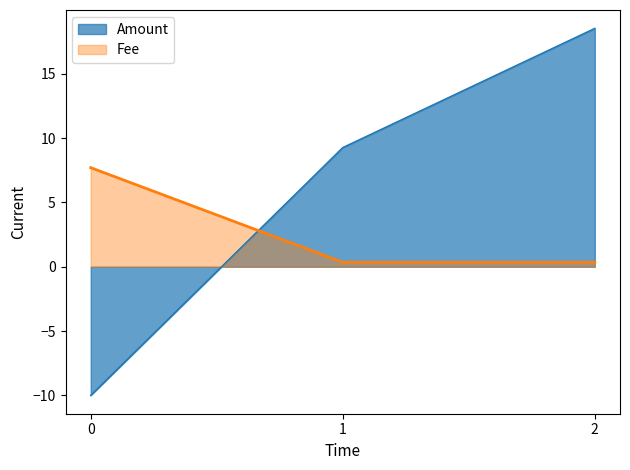

At which label does Amount reach its peak?

2